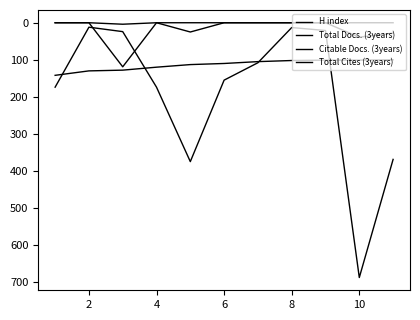

How many lines are shown in the chart?

4